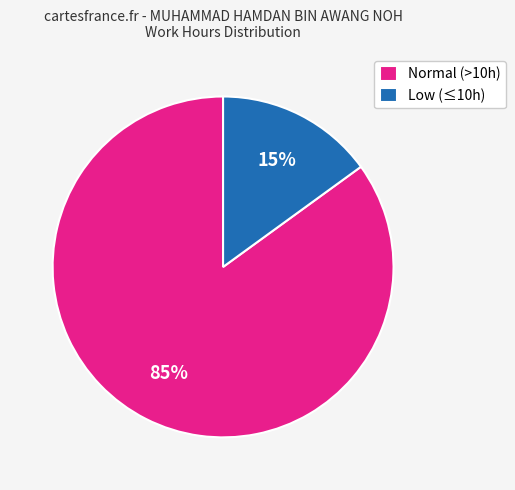

What is the ratio of the value at Normal (>10h) to the value at Low (≤10h)?

5.7